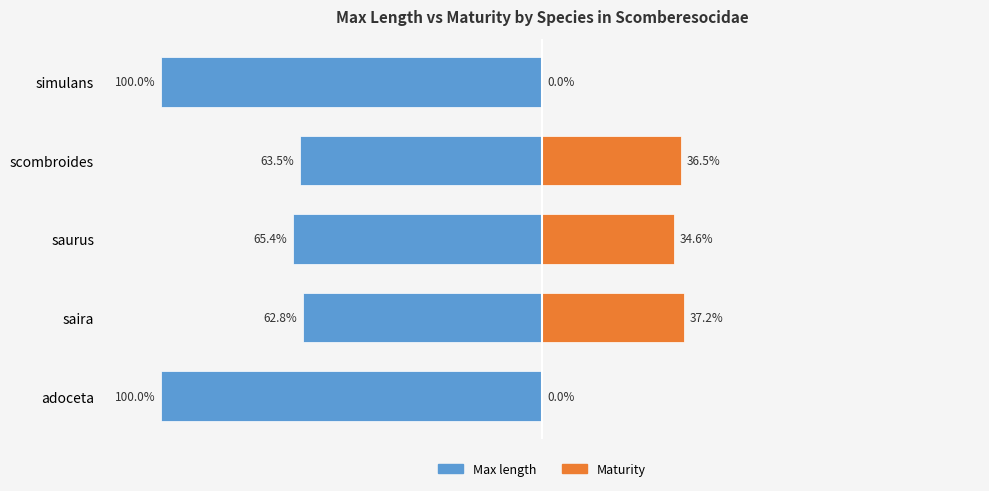

What is the label of the 4th bar from the right?

saira